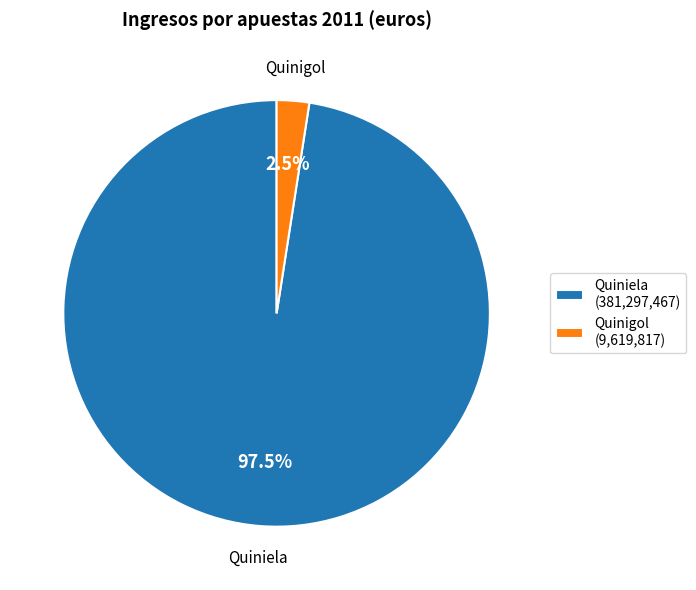

Which has a higher value, Quiniela or Quinigol?

Quiniela